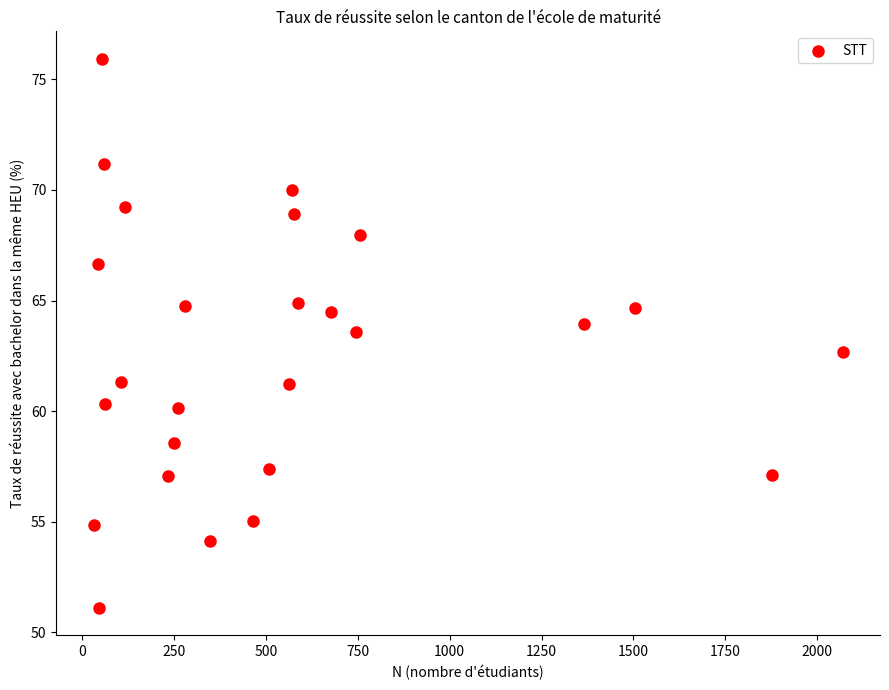

What is the range of X values (max minus min)?

2038.0